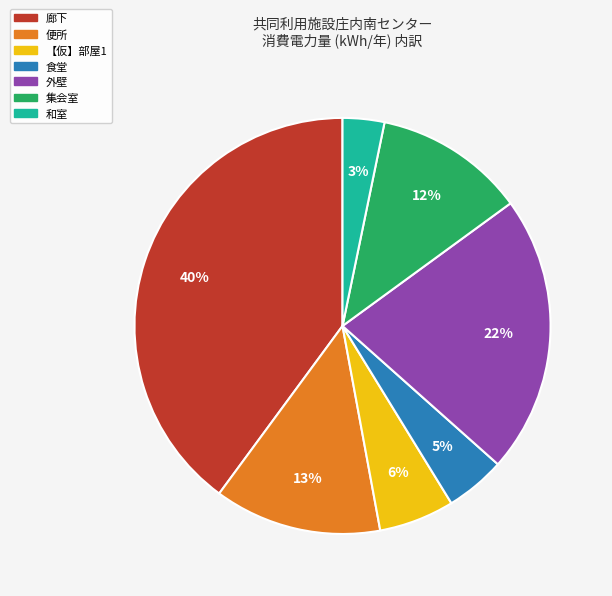

Which has a higher value, 外壁 or 食堂?

外壁